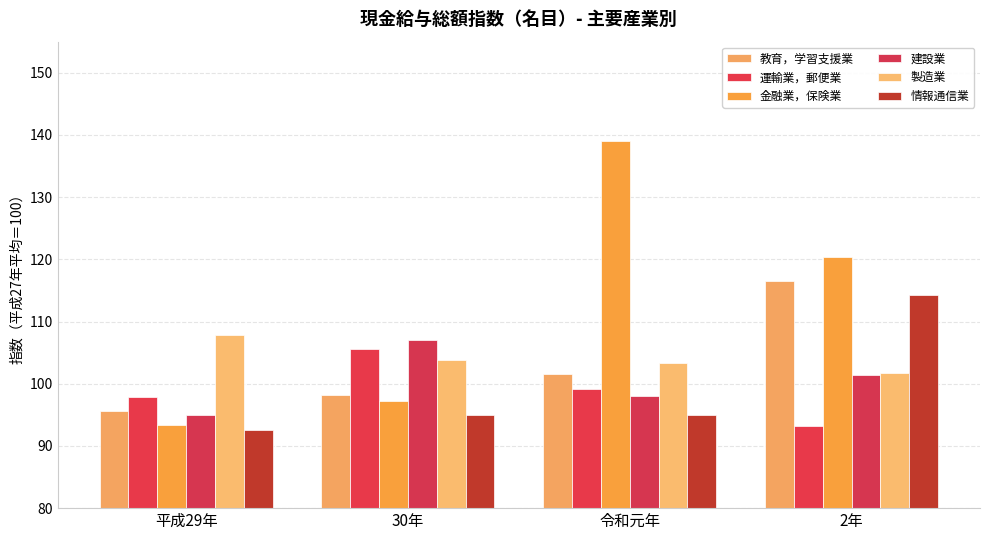

What is the value of the 製造業 bar at the 4th from the left?

101.8